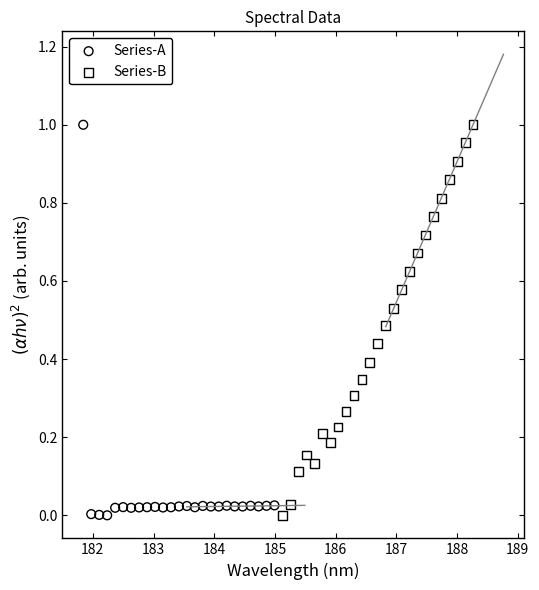

What are all the series names shown in the legend?

Series-A, Series-B